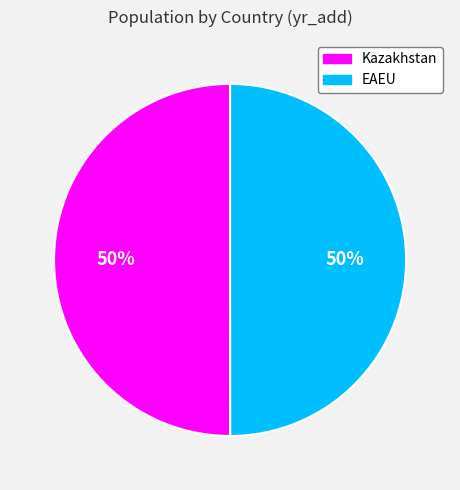

Approximately how many times larger is the value at Kazakhstan compared to EAEU?

1.0